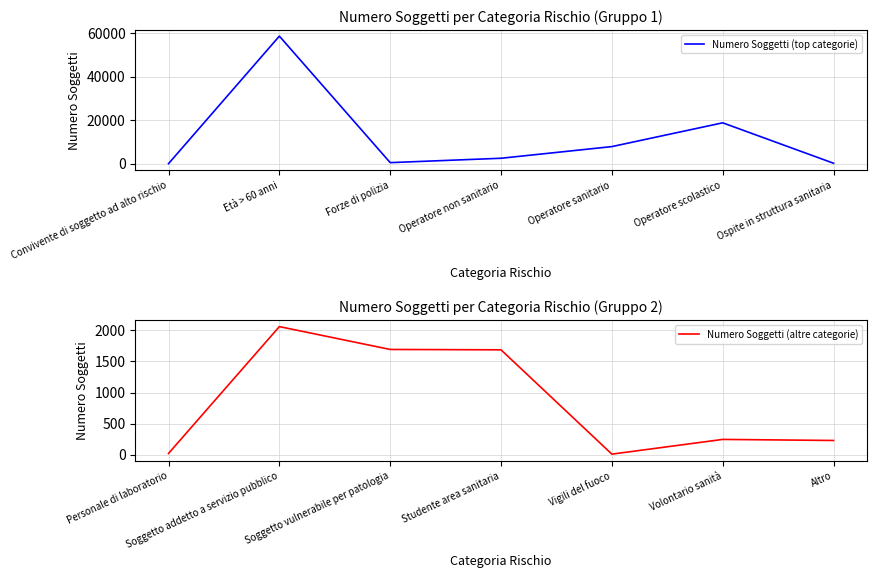

The Numero Soggetti (top categorie) series shows 7843 at Operatore sanitario. True or false?

True